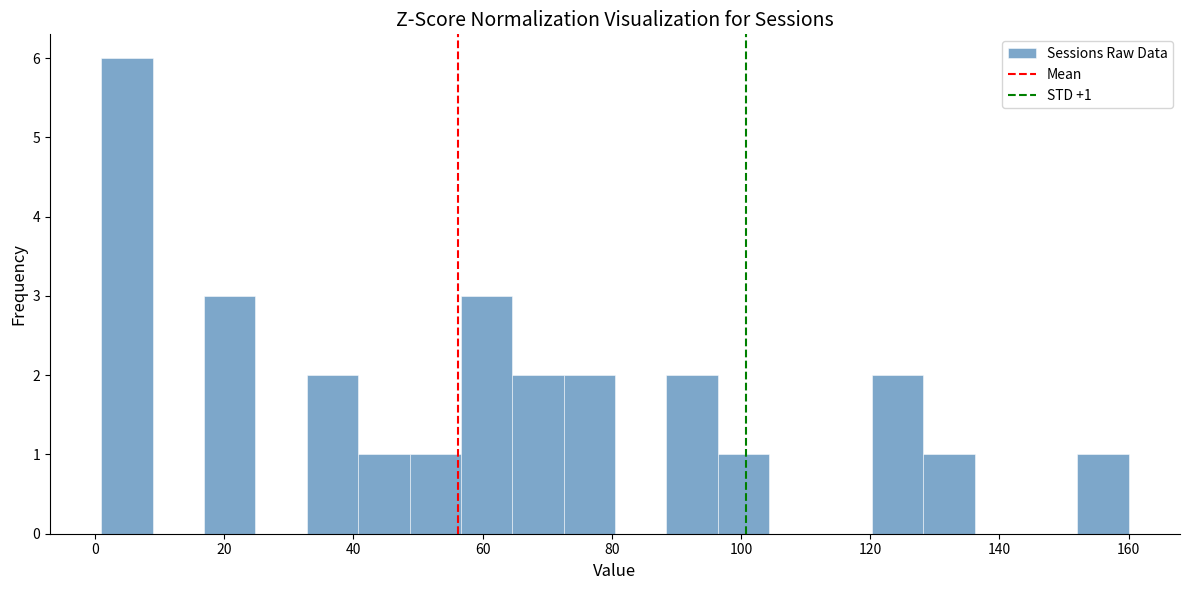

Read against the x-axis, roughly where is the centre of the tallest bar?

4